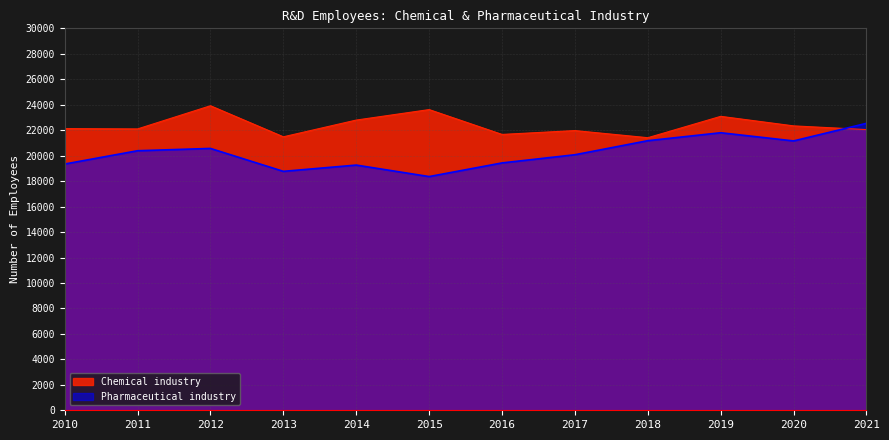

The Pharmaceutical industry series shows 28843 at 2015. True or false?

False